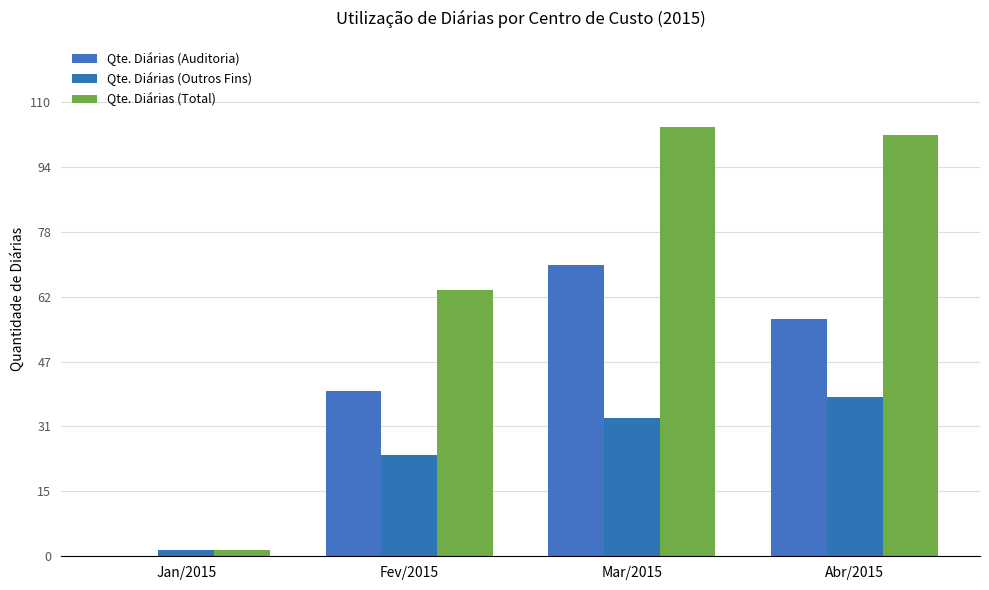

Reading right to left, what are all the values shown in this chart?

Qte. Diárias (Auditoria): 57.5	70.5	40.0	0.0
Qte. Diárias (Outros Fins): 38.5	33.5	24.5	1.5
Qte. Diárias (Total): 102.0	104.0	64.5	1.5